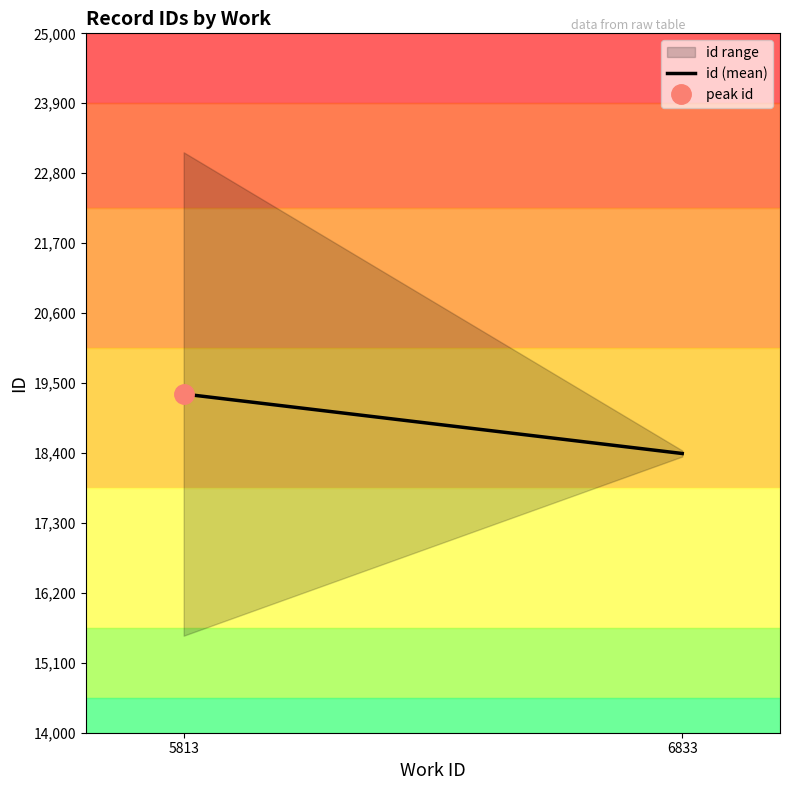

What is the ratio of the value at 5813 to the value at 6833?

1.1